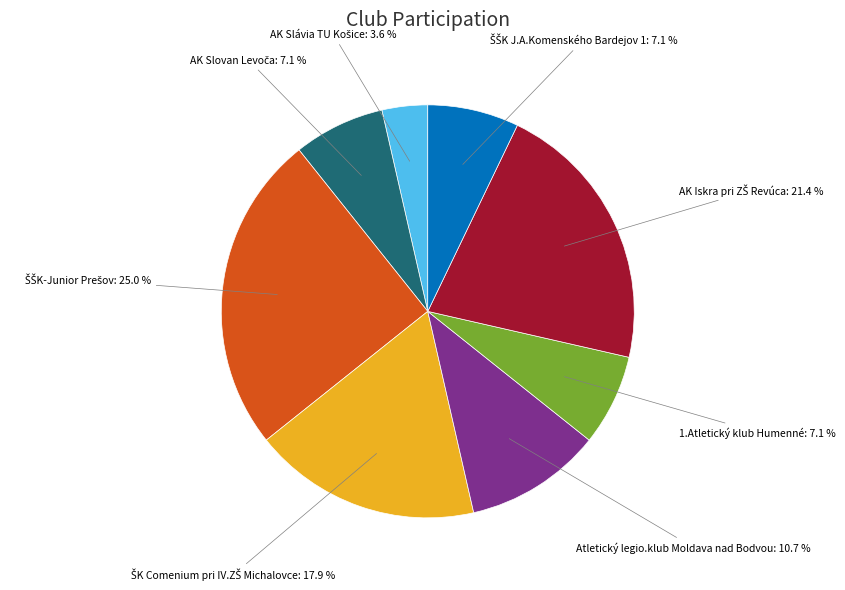

The 1.Atletický klub Humenné slice represents 7% of the pie. True or false?

True